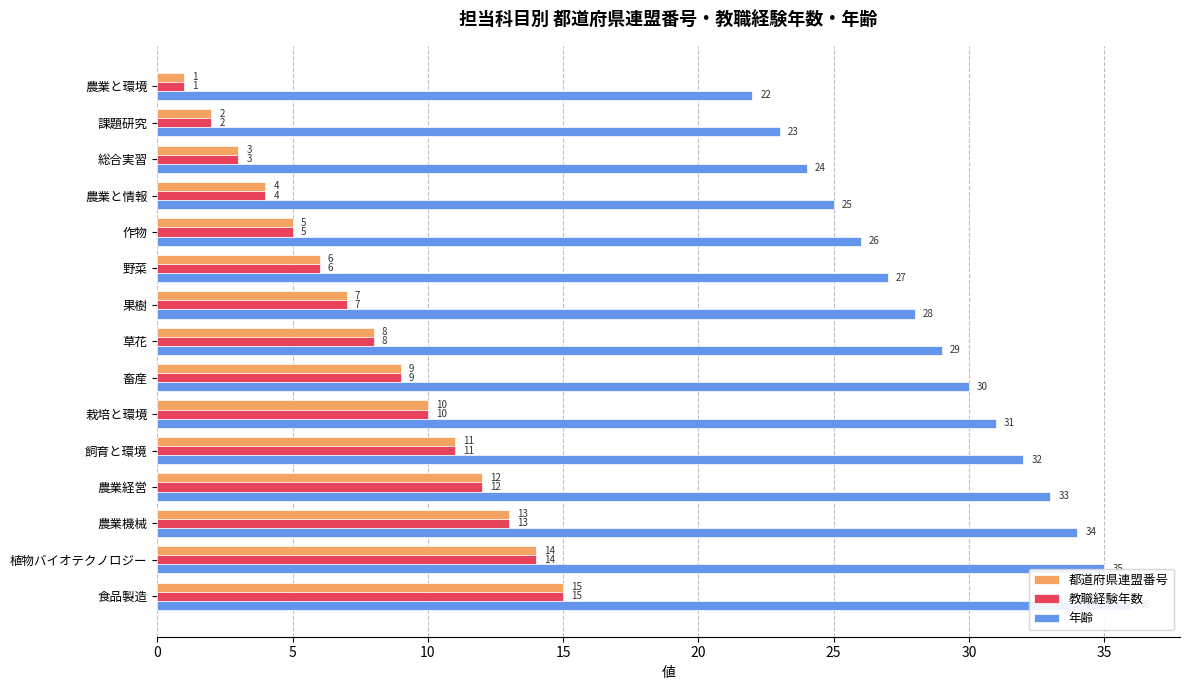

True or false: 教職経験年数 has a value of 21 at 食品製造.

False